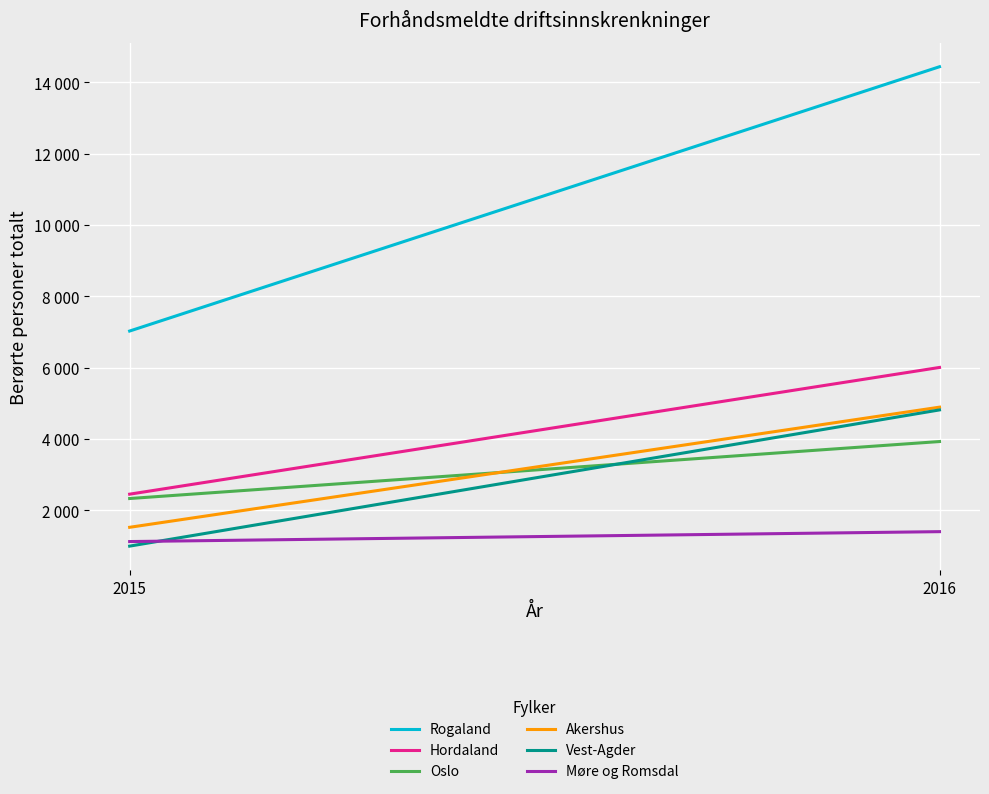

Which category has the highest value in the Oslo series?

2016